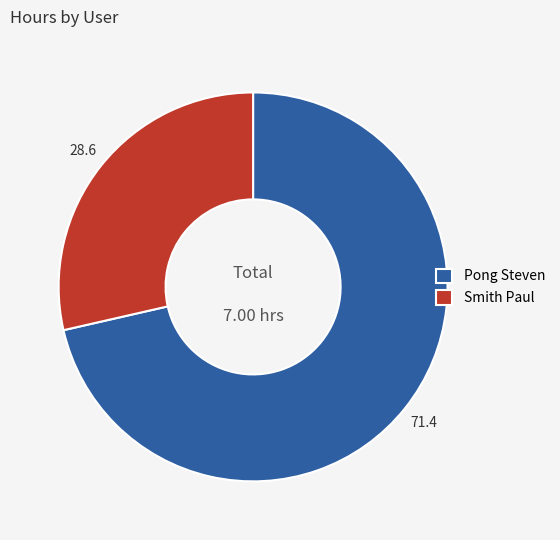

Is the sum of Smith Paul and Pong Steven greater than half?

Yes